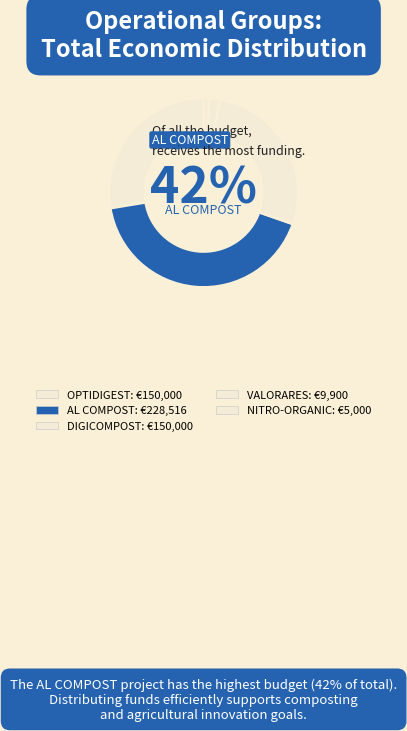

Which slice is the largest?

AL COMPOST